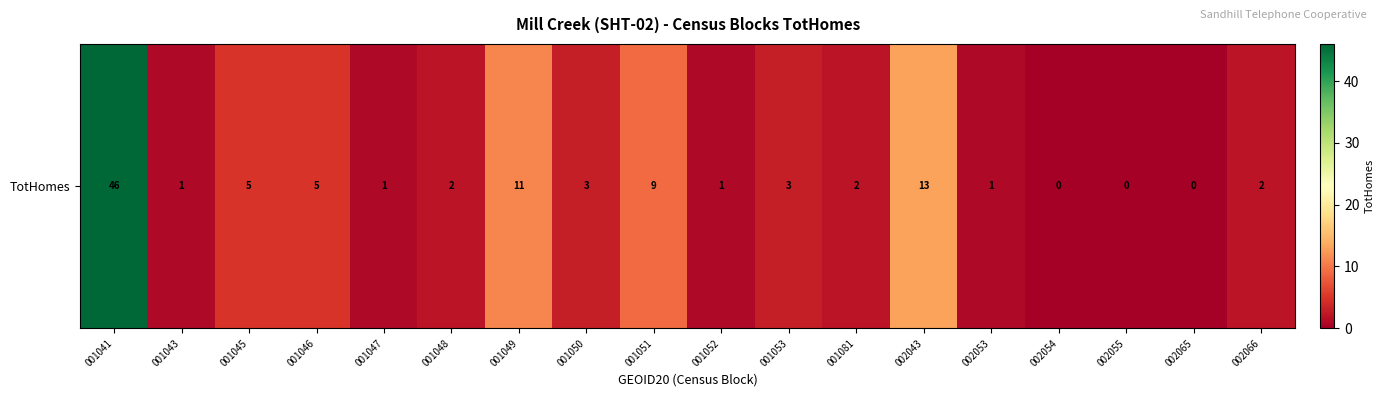

Reading right to left, transcribe all the data shown in this chart.

002066=2	002065=0	002055=0	002054=0	002053=1	002043=13	001081=2	001053=3	001052=1	001051=9	001050=3	001049=11	001048=2	001047=1	001046=5	001045=5	001043=1	001041=46